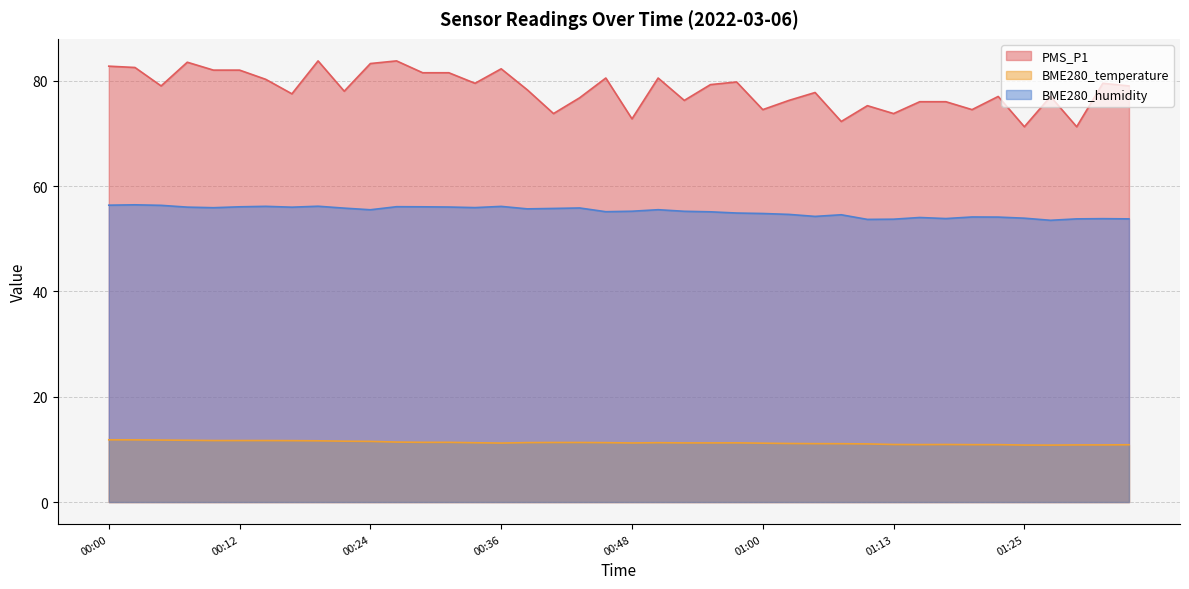

What is the sum of all BME280_temperature values?

450.7